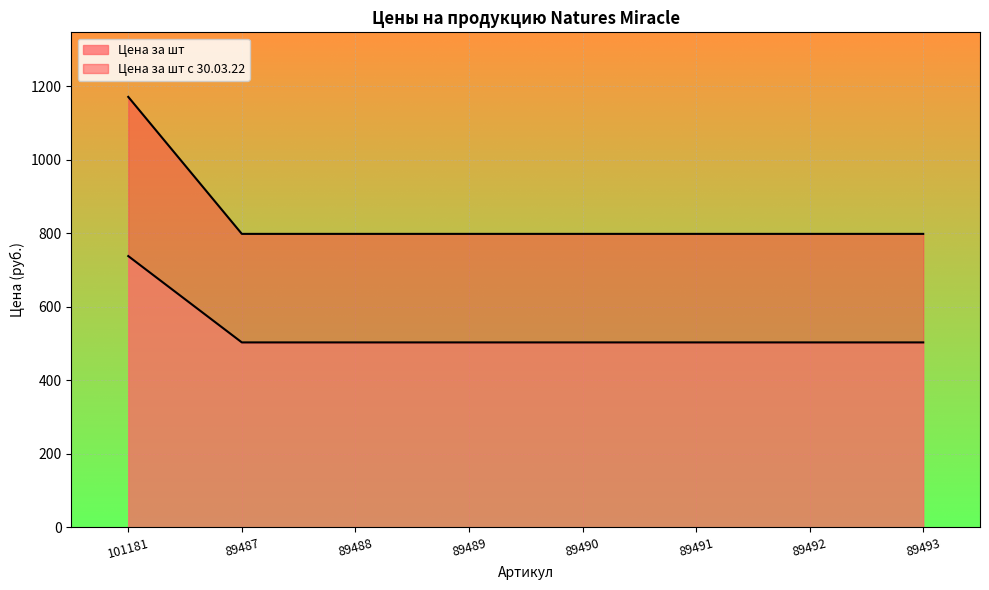

The value of Цена за шт с 30.03.22 at 89491 is 1271.5. True or false?

False